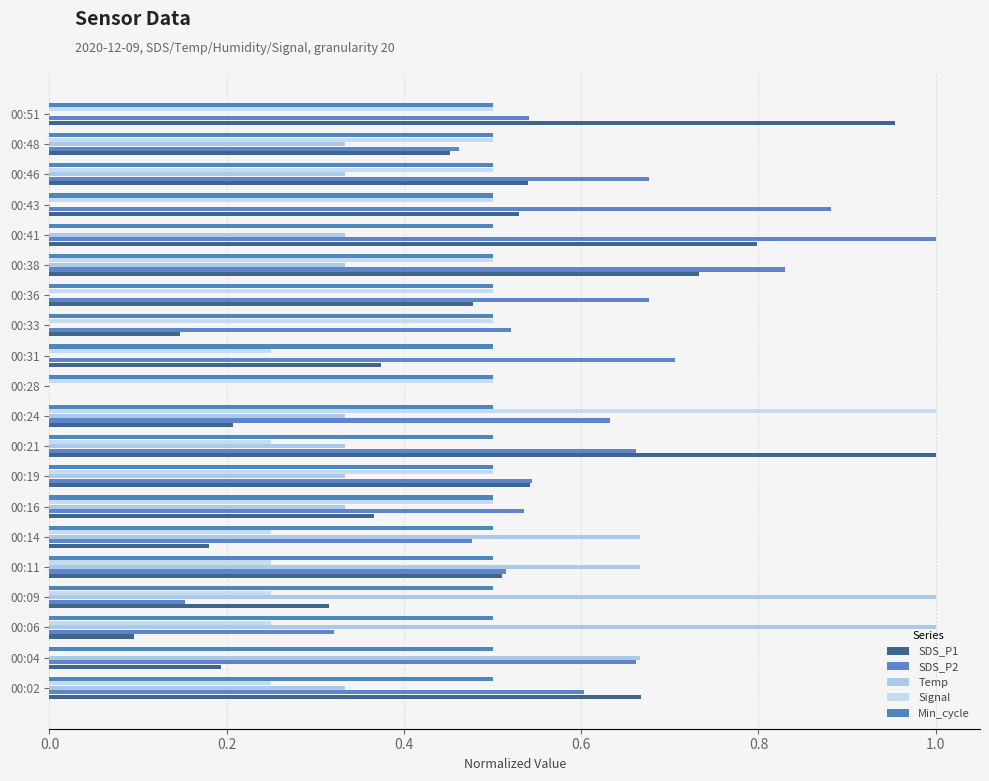

Count the number of categories in the chart.

20